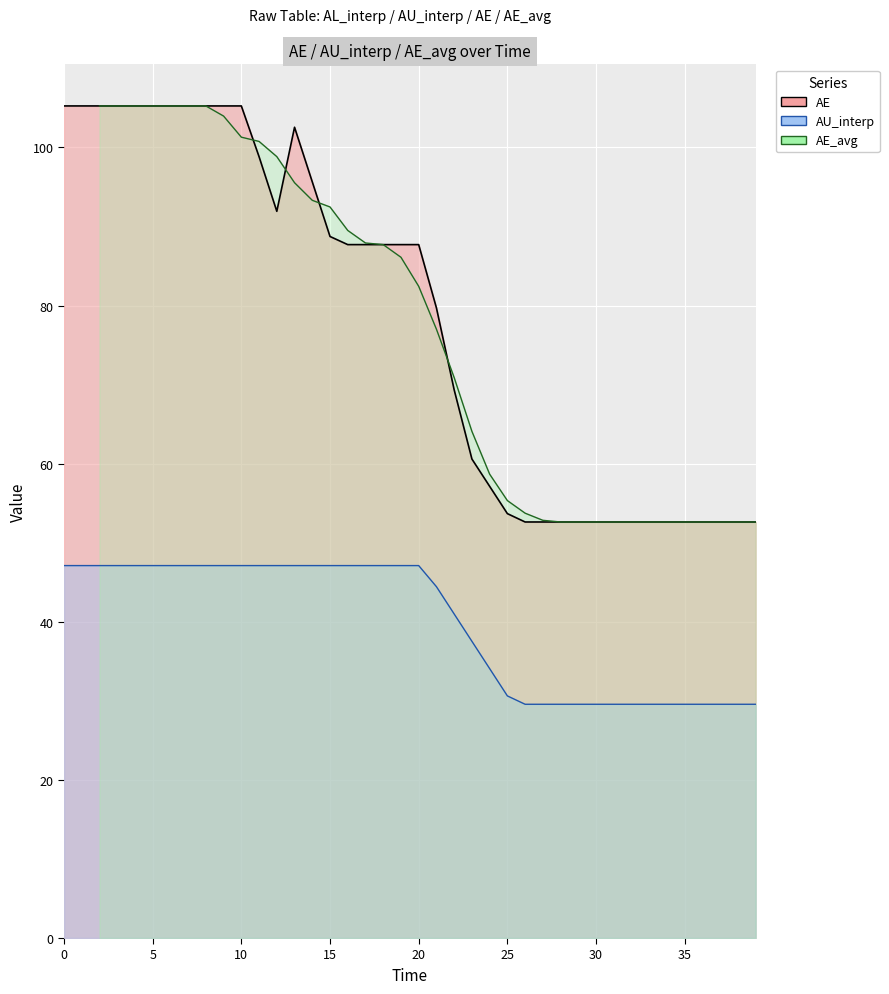

Is the value of AE at 10 greater than the value of AU_interp at 4?

Yes